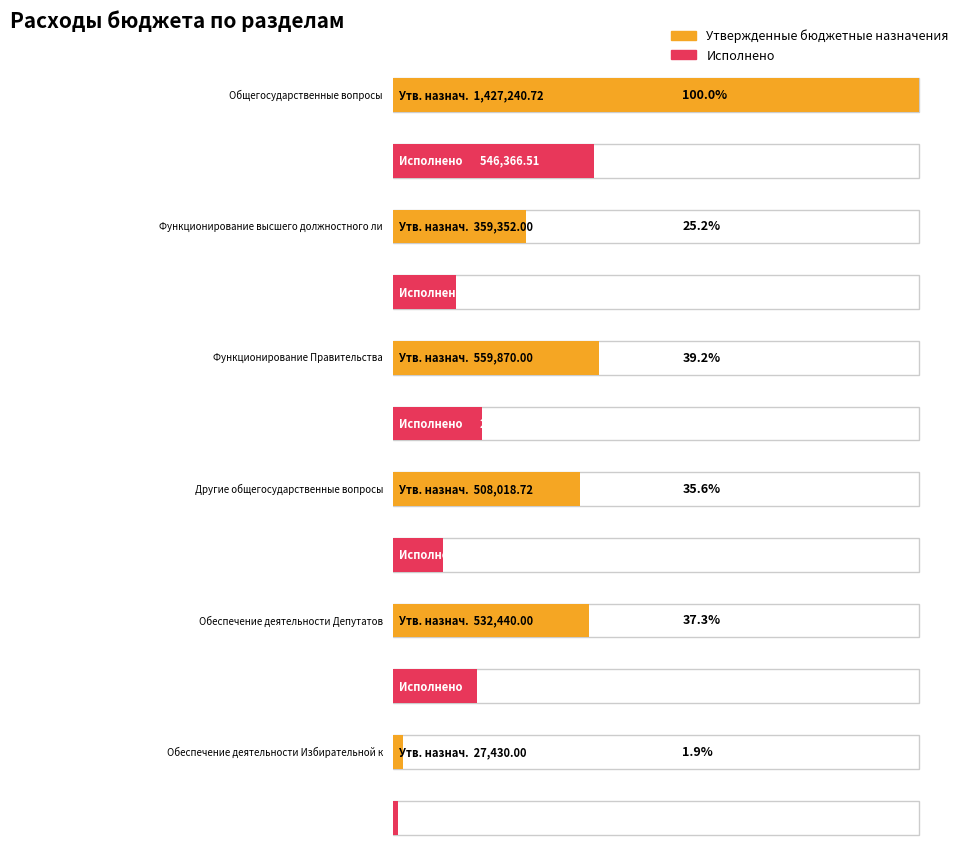

How many bars are there in total?

12